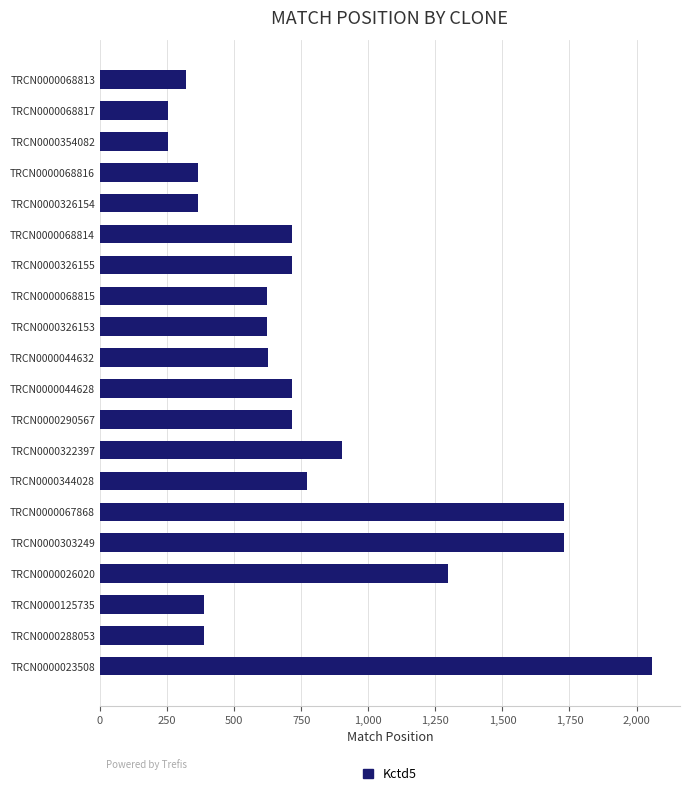

What is the change in value from TRCN0000044628 to TRCN0000344028?

+56